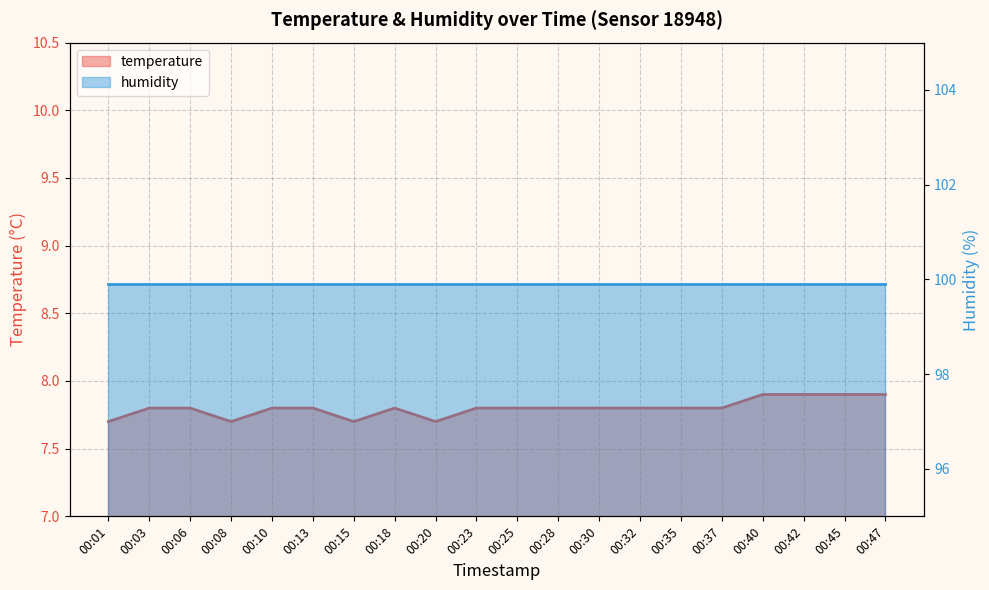

What is the average value?

7.8